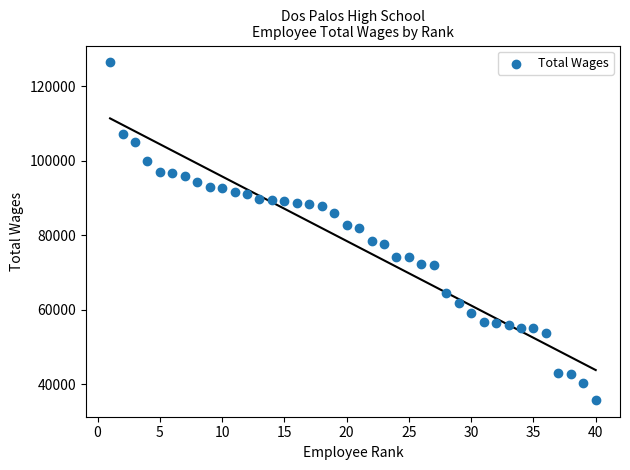

What is the range of X values (max minus min)?

39